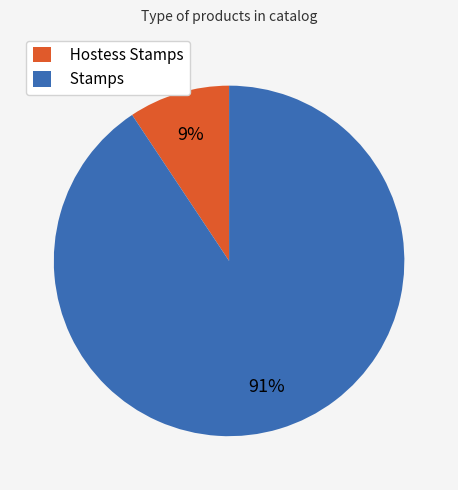

Does Stamps account for over 50% of the chart?

Yes